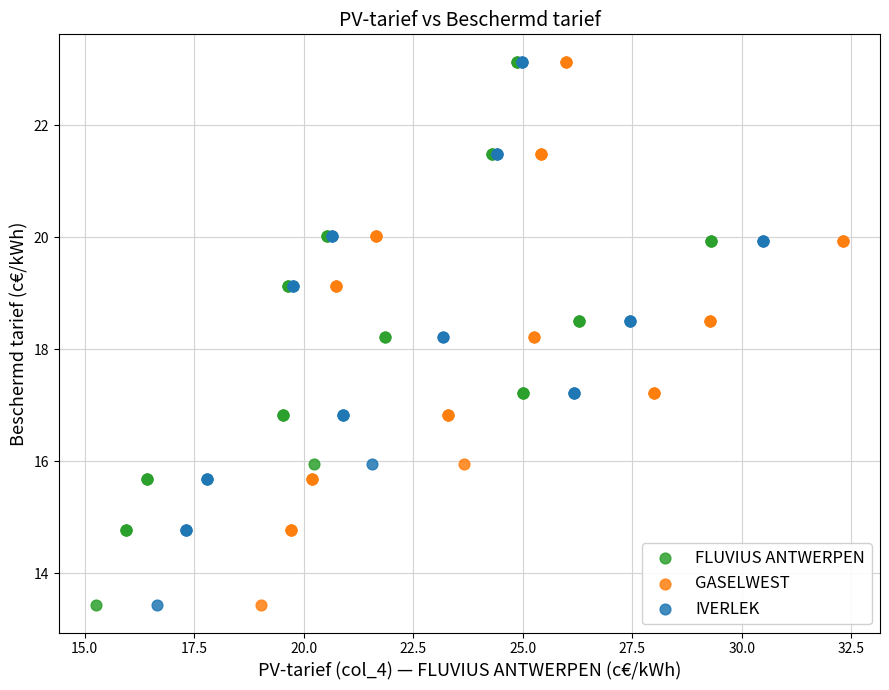

What are all the series names shown in the legend?

FLUVIUS ANTWERPEN, GASELWEST, IVERLEK